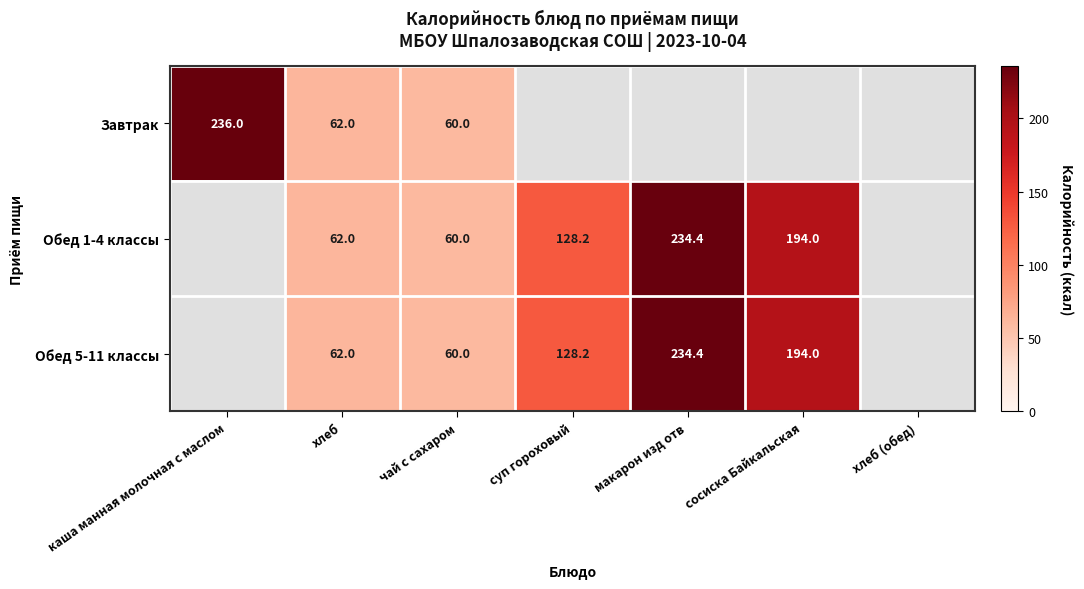

Is the value of Обед 1-4 классы at сосиска Байкальская greater than the value of Обед 5-11 классы at суп гороховый?

Yes